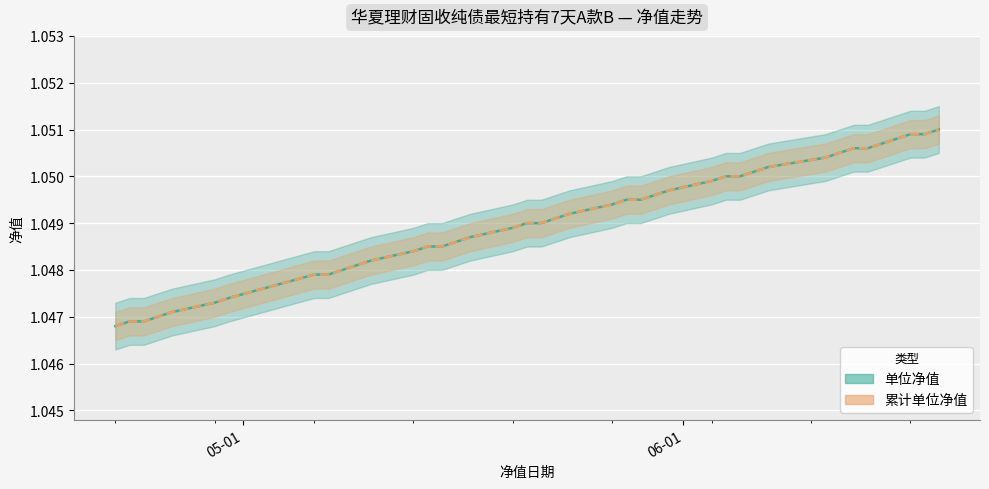

What position from the left is 2024-04-23?

38